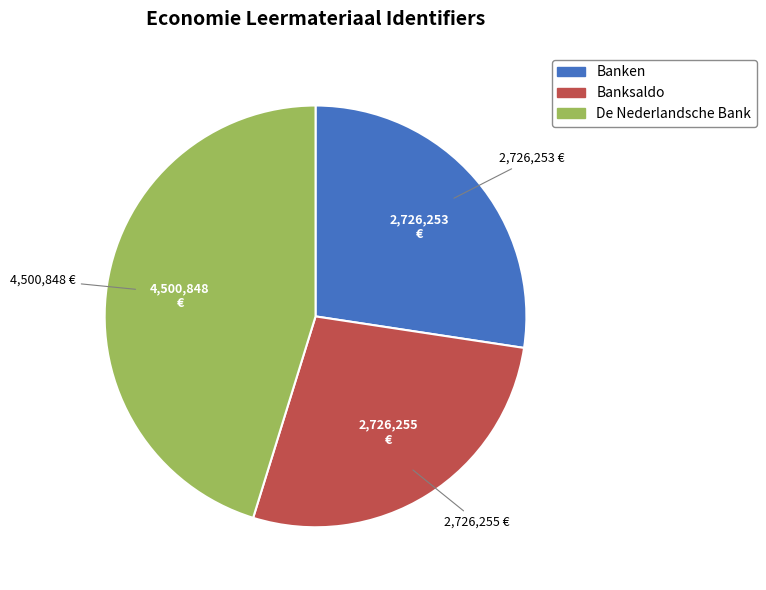

How many slices are in this pie chart?

3